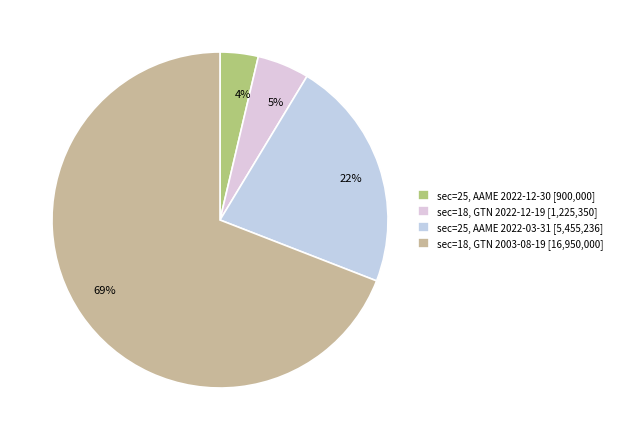

How many segments does this pie chart have?

4